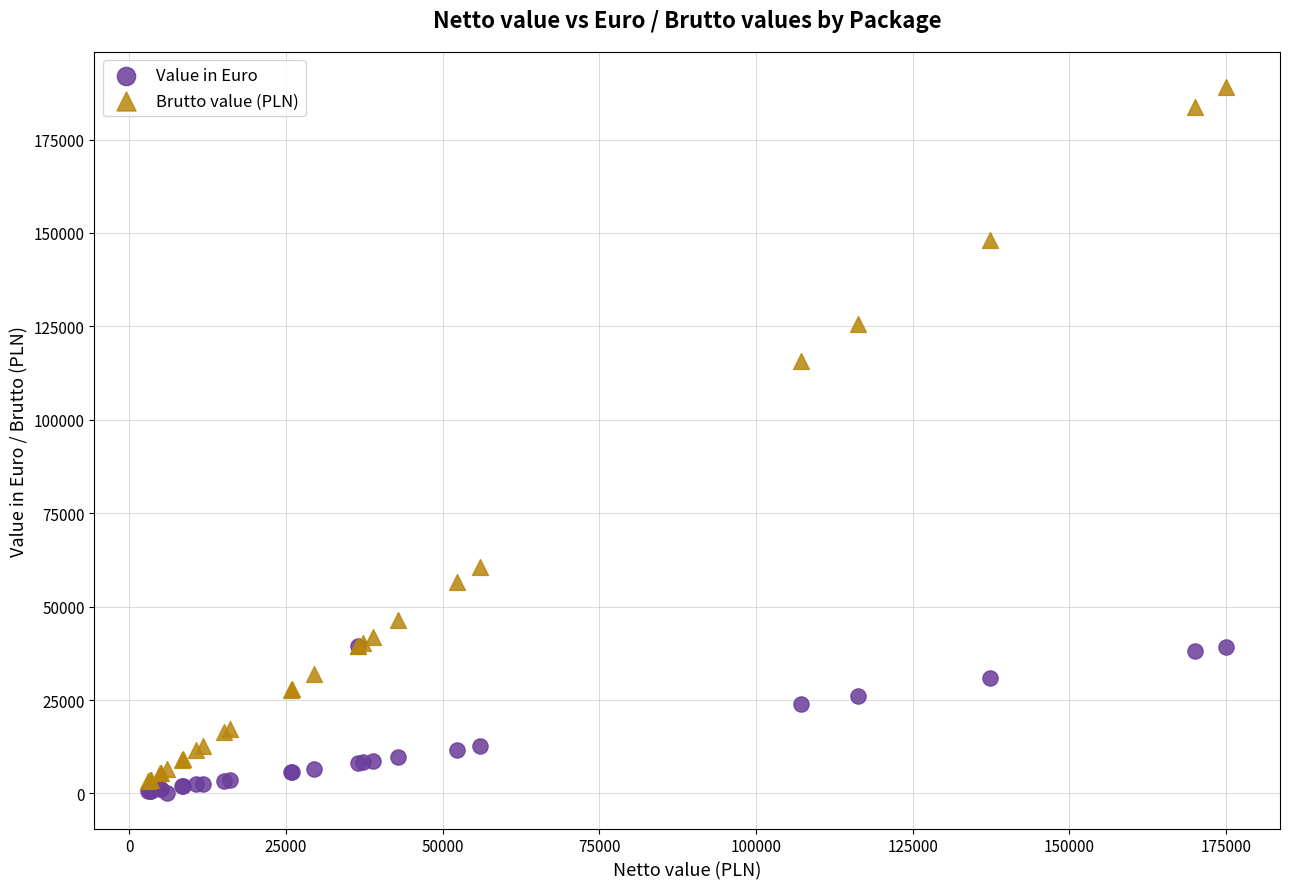

Across all series, what Y value is closest to 94525?

115668.0